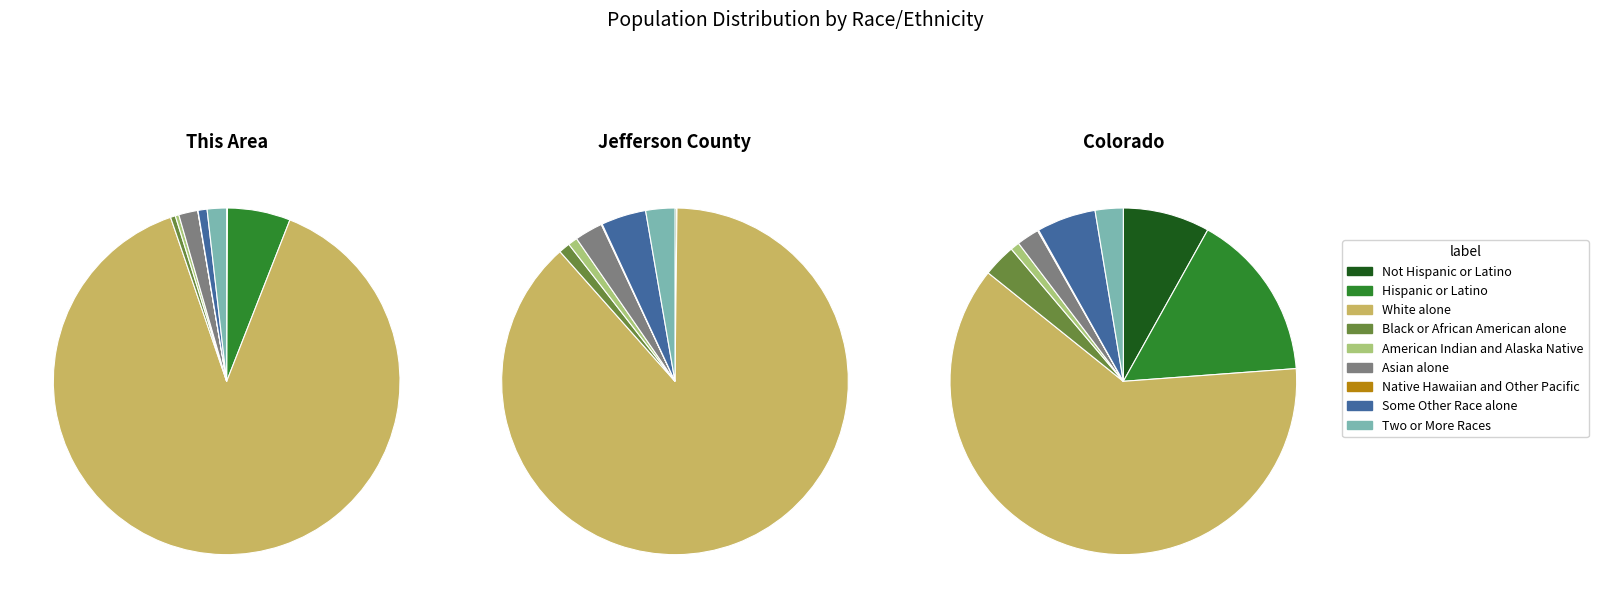

Is there any slice that represents more than half of the pie?

Yes